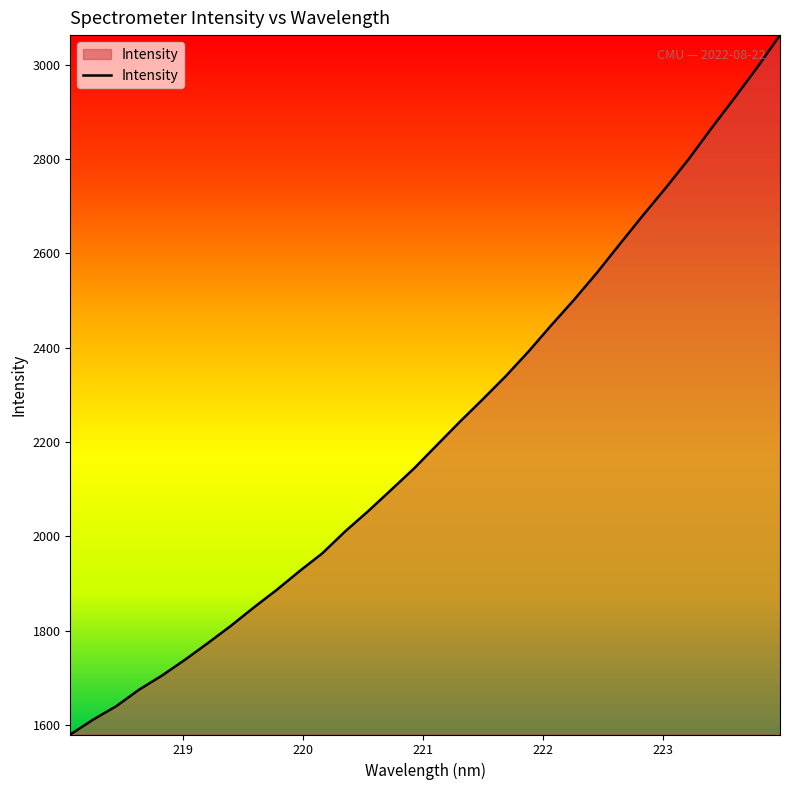

True or false: there are more than 2 points higher than both neighbors.

False